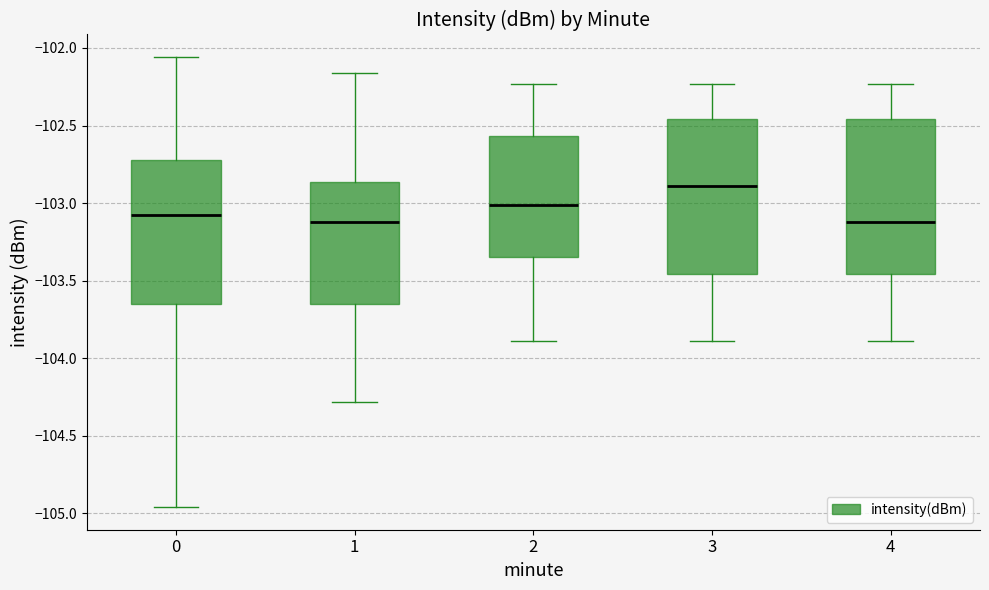

Reading left to right, read every box against the y-axis: the position of its median line, the range the box covers, and the ends of its whiskers. The values are not printed on the chart, so give them approximately, as read against the axis.

0: median -103.10, box -103.65 to -102.70, whiskers -104.95 to -102.05
1: median -103.10, box -103.65 to -102.85, whiskers -104.30 to -102.15
2: median -103.00, box -103.35 to -102.55, whiskers -103.90 to -102.25
3: median -102.90, box -103.45 to -102.45, whiskers -103.90 to -102.25
4: median -103.10, box -103.45 to -102.45, whiskers -103.90 to -102.25